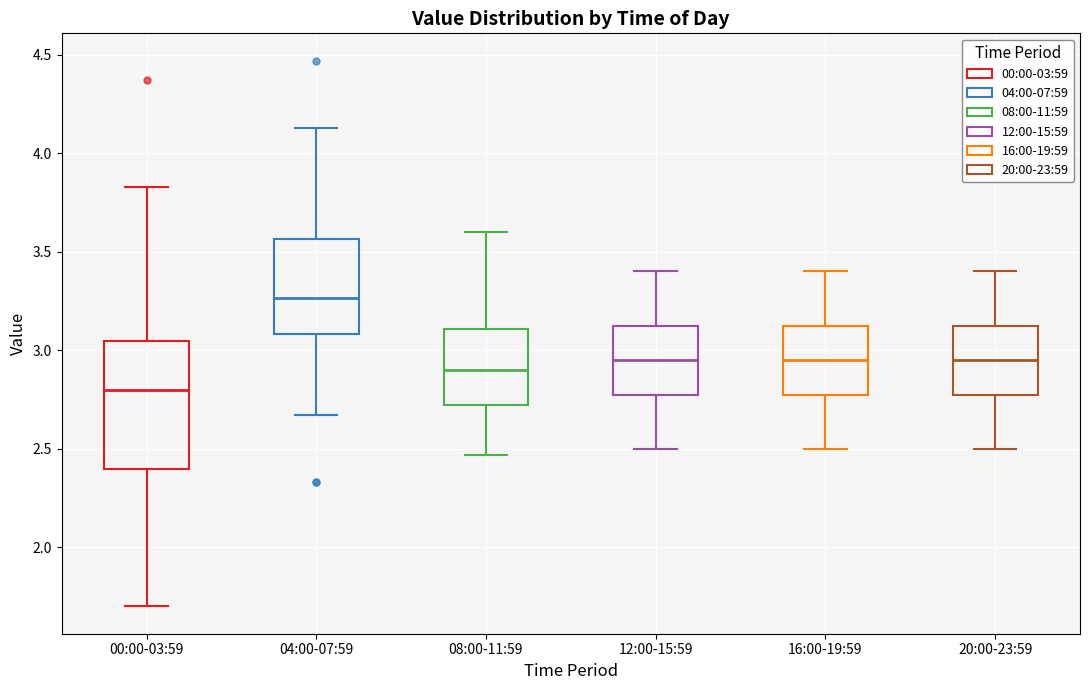

Reading left to right, read every box against the y-axis: the position of its median line, the range the box covers, and the ends of its whiskers. The values are not printed on the chart, so give them approximately, as read against the axis.

00:00-03:59: median 2.80, box 2.40 to 3.05, whiskers 1.70 to 3.85
04:00-07:59: median 3.25, box 3.10 to 3.55, whiskers 2.65 to 4.15
08:00-11:59: median 2.90, box 2.70 to 3.10, whiskers 2.45 to 3.60
12:00-15:59: median 2.95, box 2.80 to 3.15, whiskers 2.50 to 3.40
16:00-19:59: median 2.95, box 2.80 to 3.15, whiskers 2.50 to 3.40
20:00-23:59: median 2.95, box 2.80 to 3.15, whiskers 2.50 to 3.40